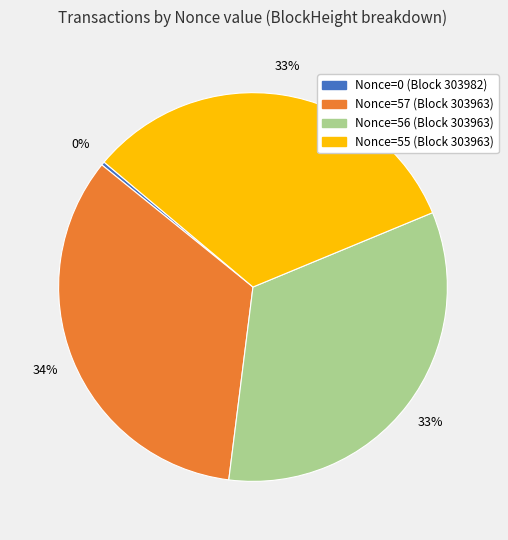

How many segments does this pie chart have?

4